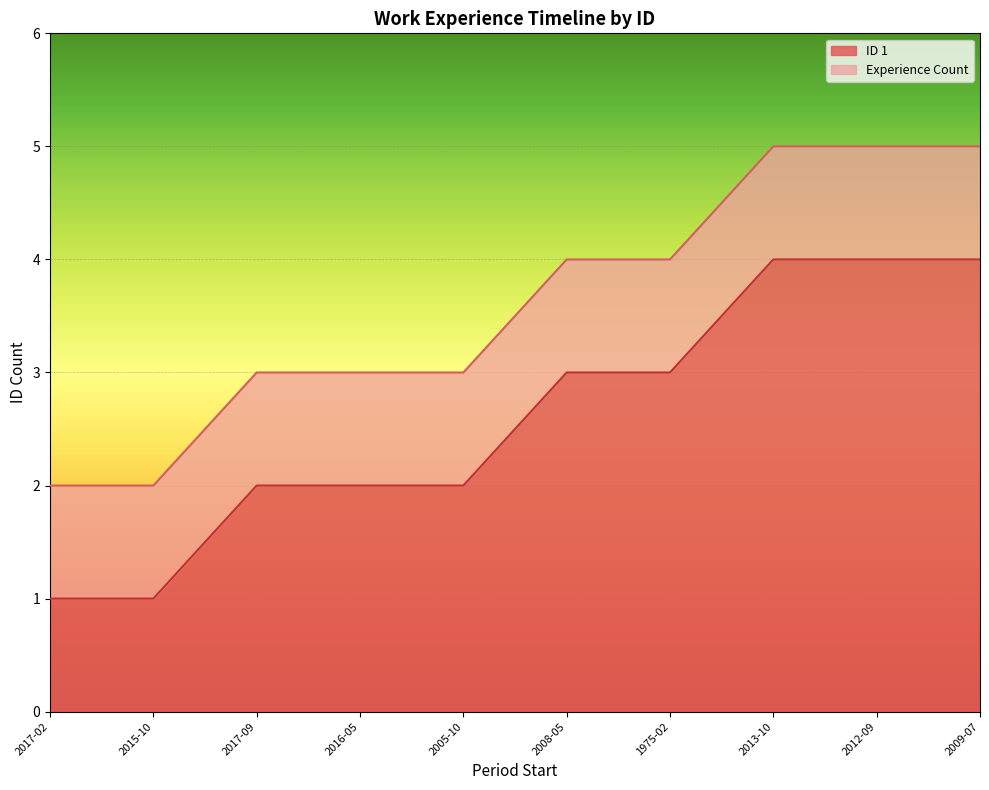

Reading left to right, what are all the values shown in this chart?

1	1	2	2	2	3	3	4	4	4